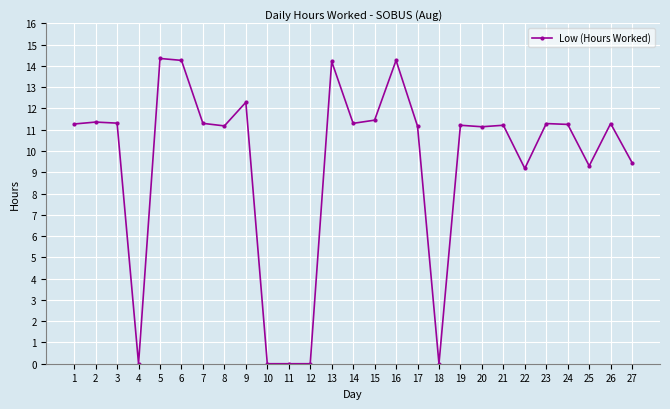

What is the ratio of the value at 6 to the value at 23?

1.3